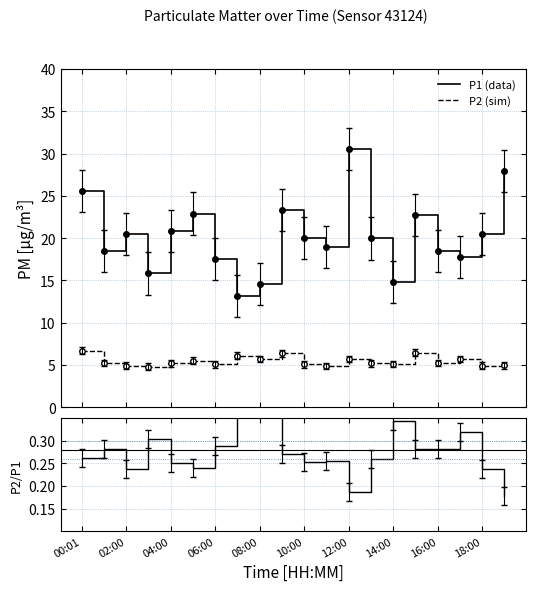

What is the approximate value of P2/P1 at 00:01?

0.3